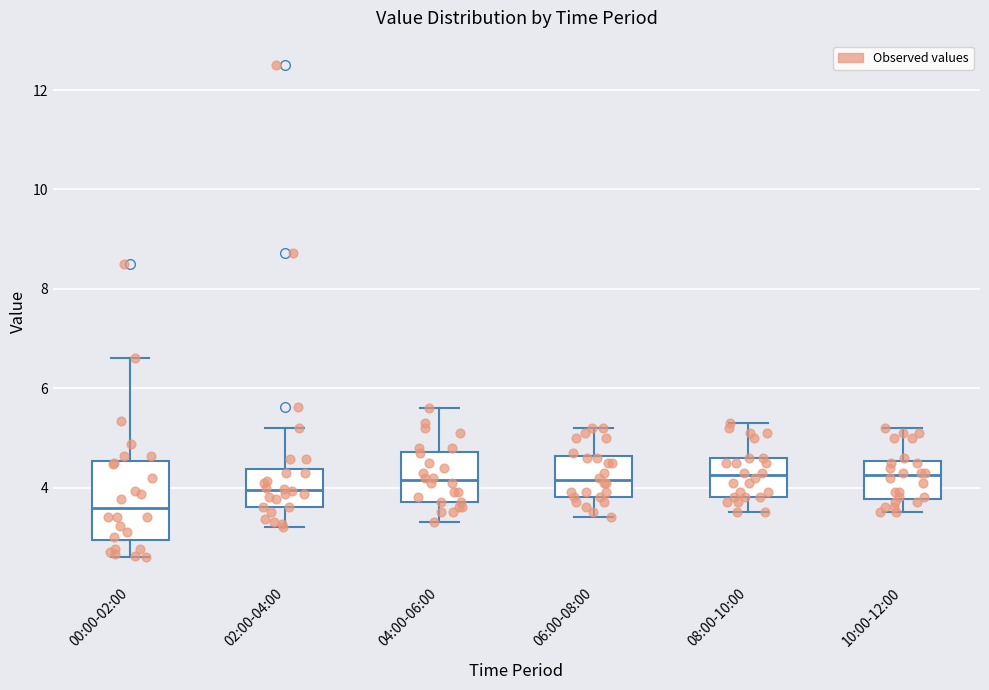

Reading left to right, transcribe this box plot: for each box, give where its median line is, the range the box spans, and where its two whiskers end, as read against the y-axis. The values are not printed on the chart, so give them approximately, as read against the axis.

00:00-02:00: median 3.6, box 3.0 to 4.6, whiskers 2.6 to 6.6
02:00-04:00: median 4.0, box 3.6 to 4.4, whiskers 3.2 to 5.2
04:00-06:00: median 4.2, box 3.8 to 4.8, whiskers 3.4 to 5.6
06:00-08:00: median 4.2, box 3.8 to 4.6, whiskers 3.4 to 5.2
08:00-10:00: median 4.2, box 3.8 to 4.6, whiskers 3.6 to 5.4
10:00-12:00: median 4.2, box 3.8 to 4.6, whiskers 3.6 to 5.2